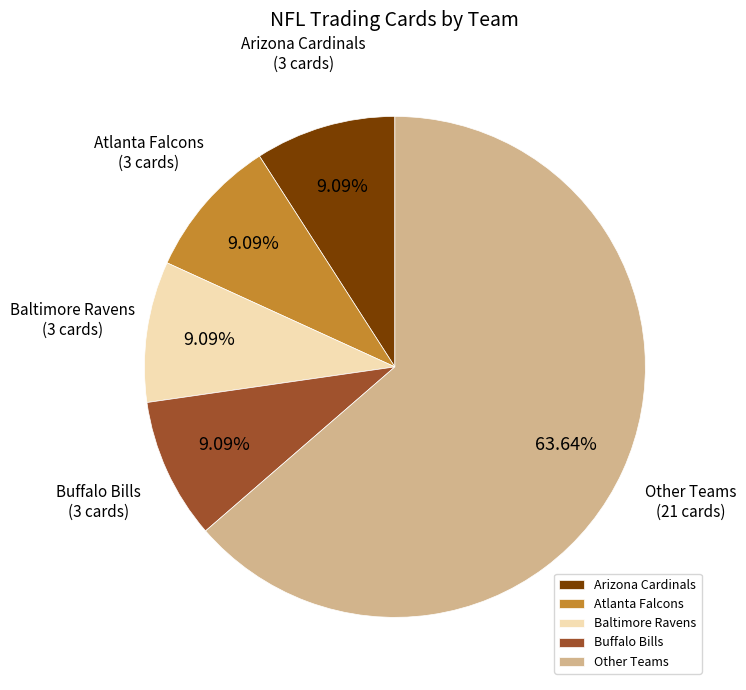

Approximately how many times larger is the value at Arizona Cardinals compared to Baltimore Ravens?

1.0